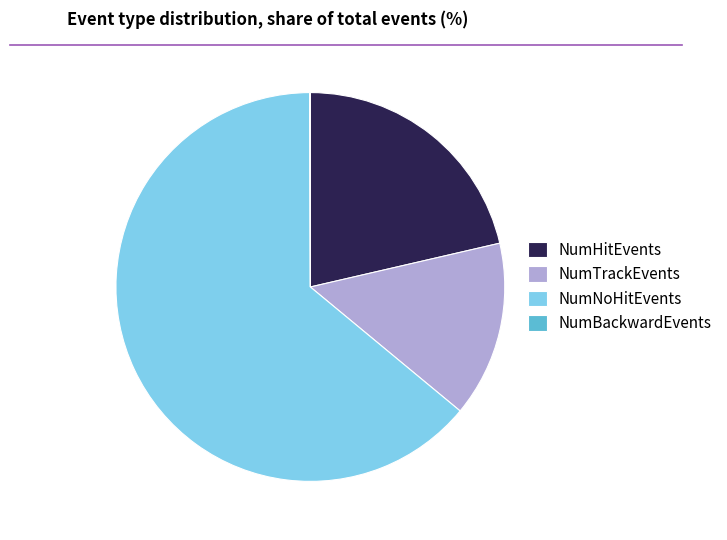

The NumTrackEvents slice represents 15% of the pie. True or false?

True